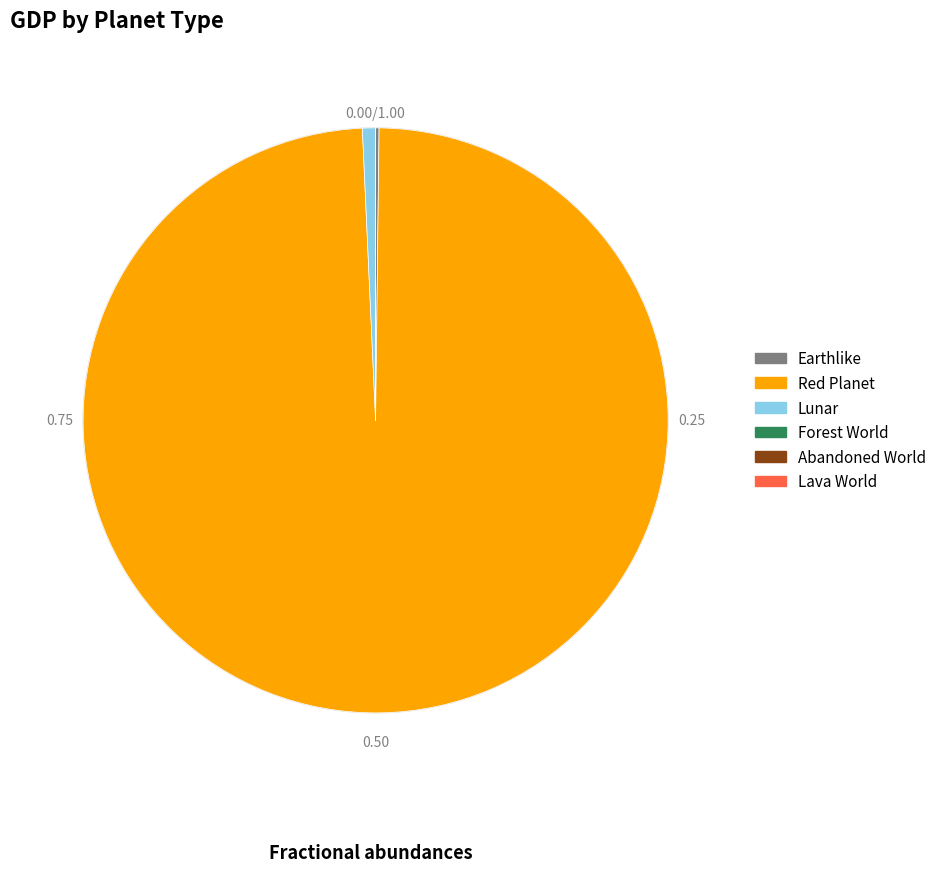

Is there a majority slice in this chart?

Yes